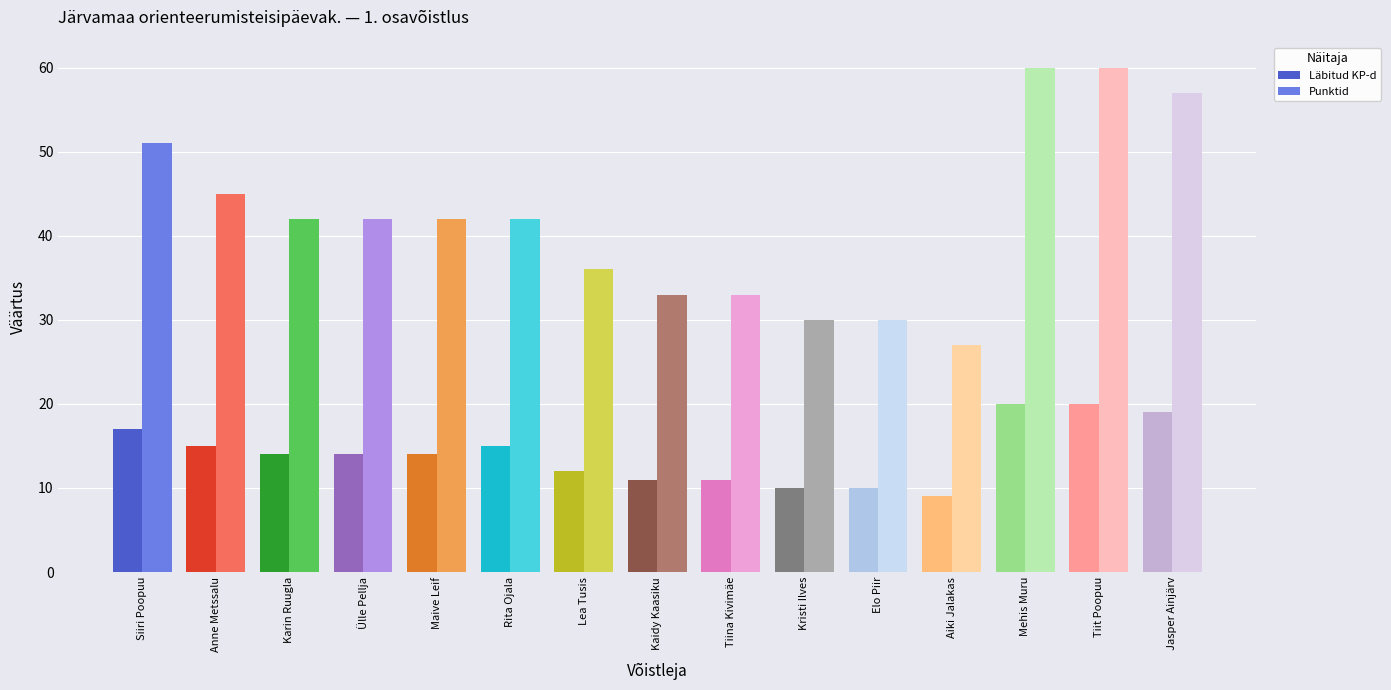

At which category does the chart reach its minimum across all series?

Aiki Jalakas